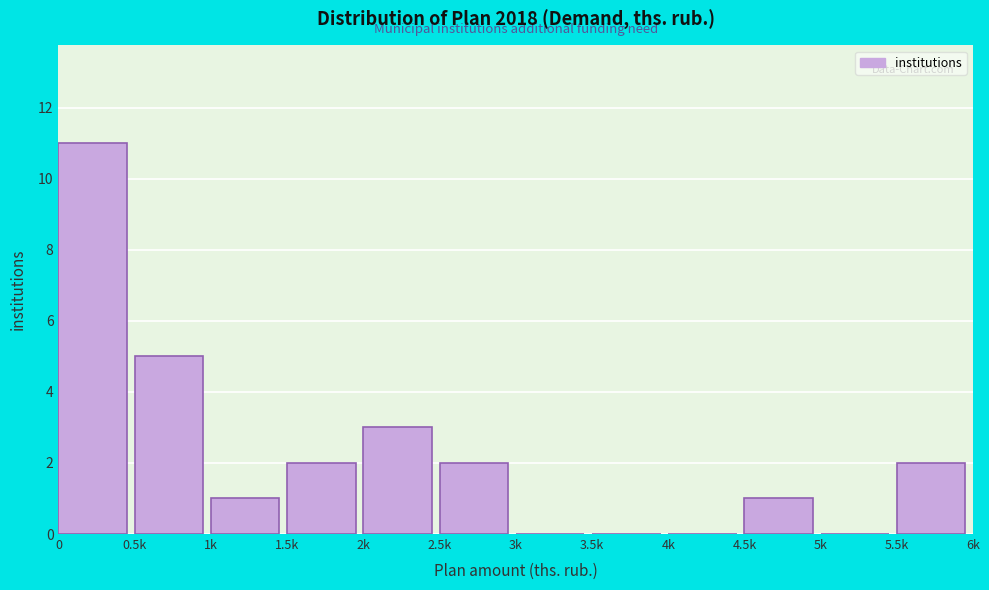

Reading right to left, list all the values displayed in this chart.

5.5k=2	5k=0	4.5k=1	4k=0	3.5k=0	3k=0	2.5k=2	2k=3	1.5k=2	1k=1	0.5k=5	0=11